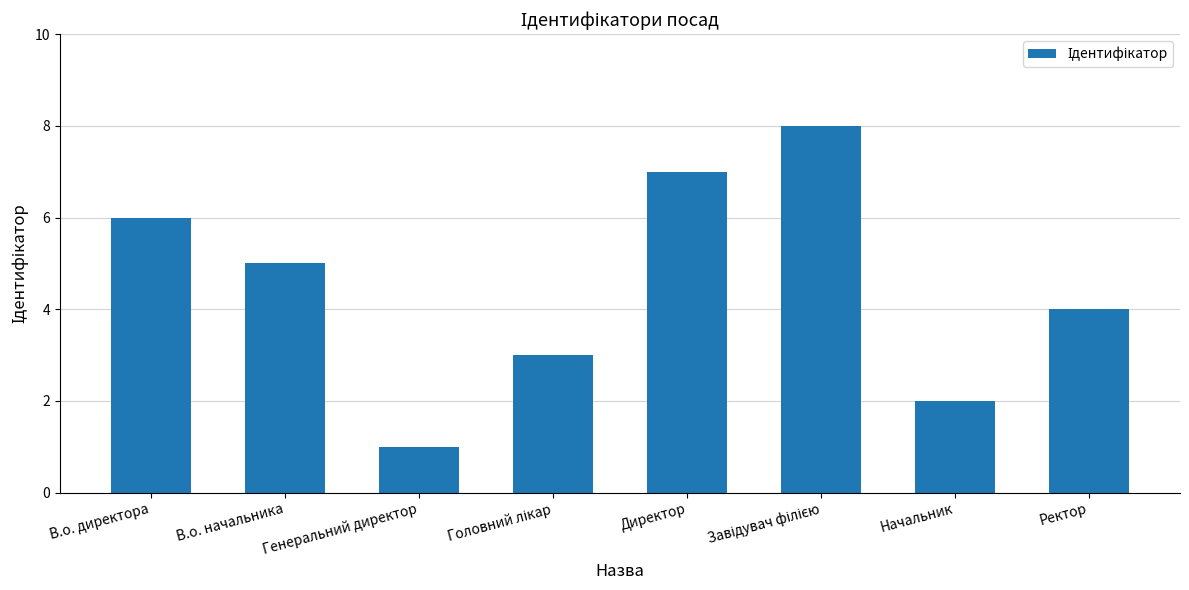

The value at Директор is 7. True or false?

True